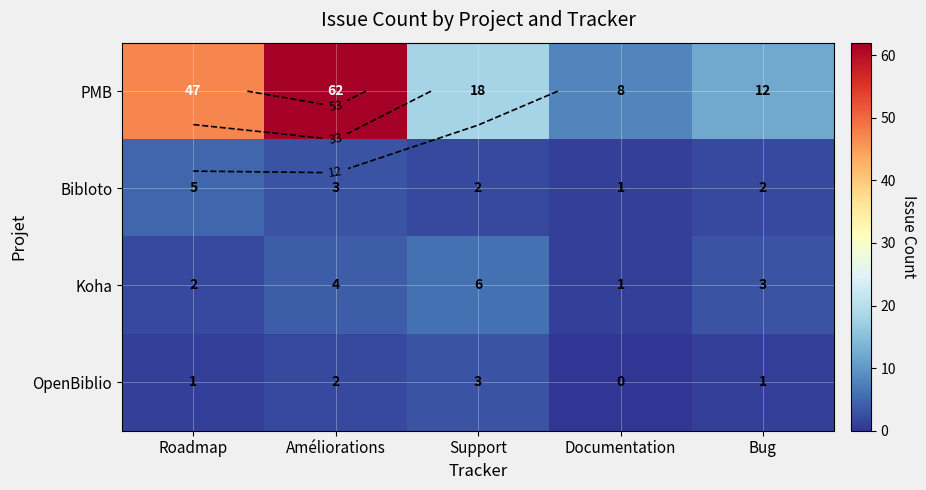

Which series changed the most between Support and Bug?

PMB